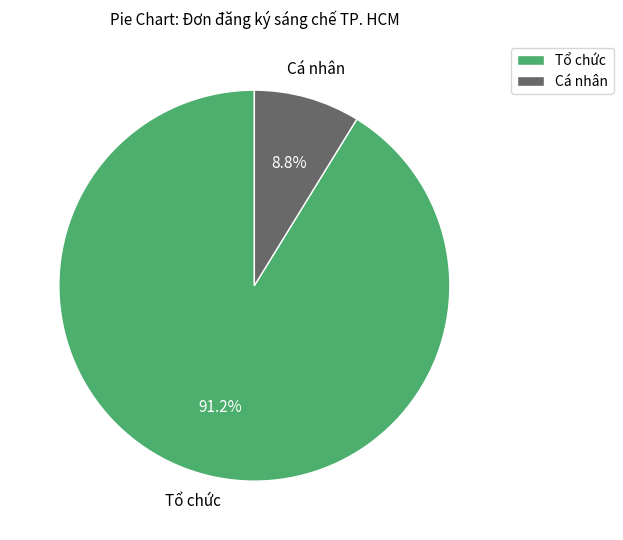

Rank the categories by value from lowest to highest.

Cá nhân, Tổ chức